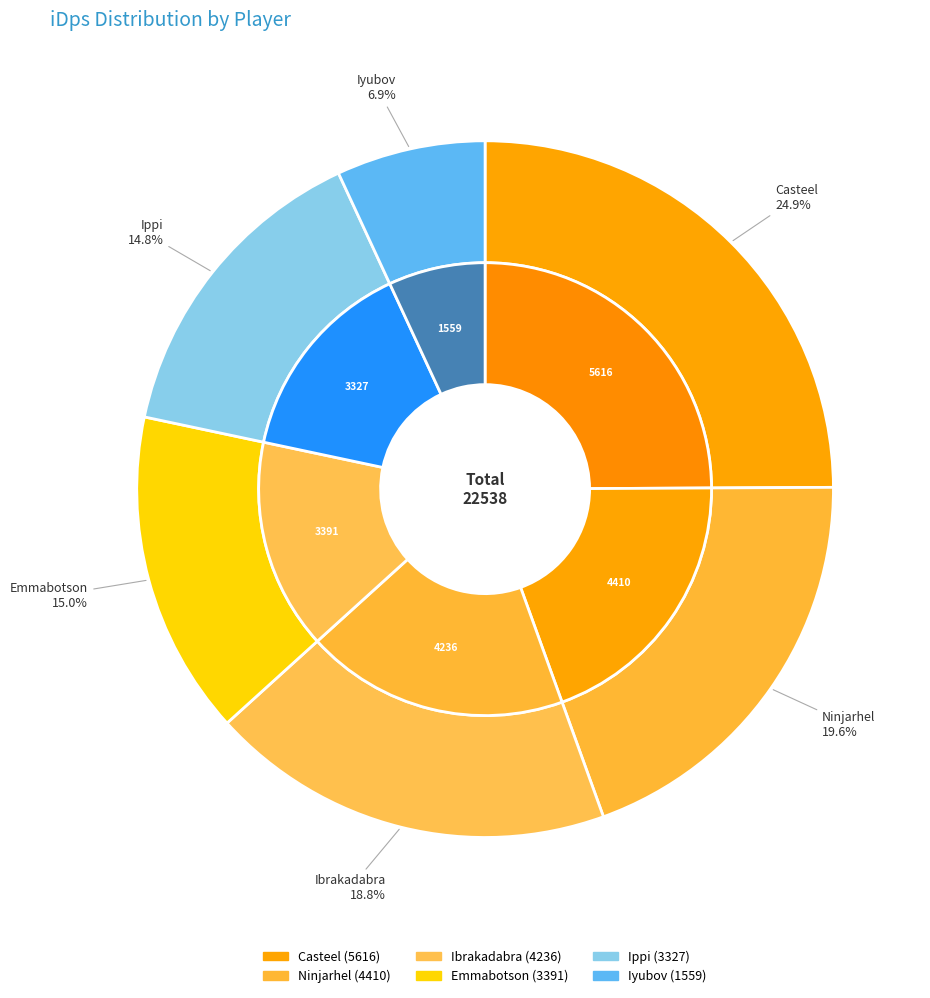

Is there a majority slice in this chart?

No